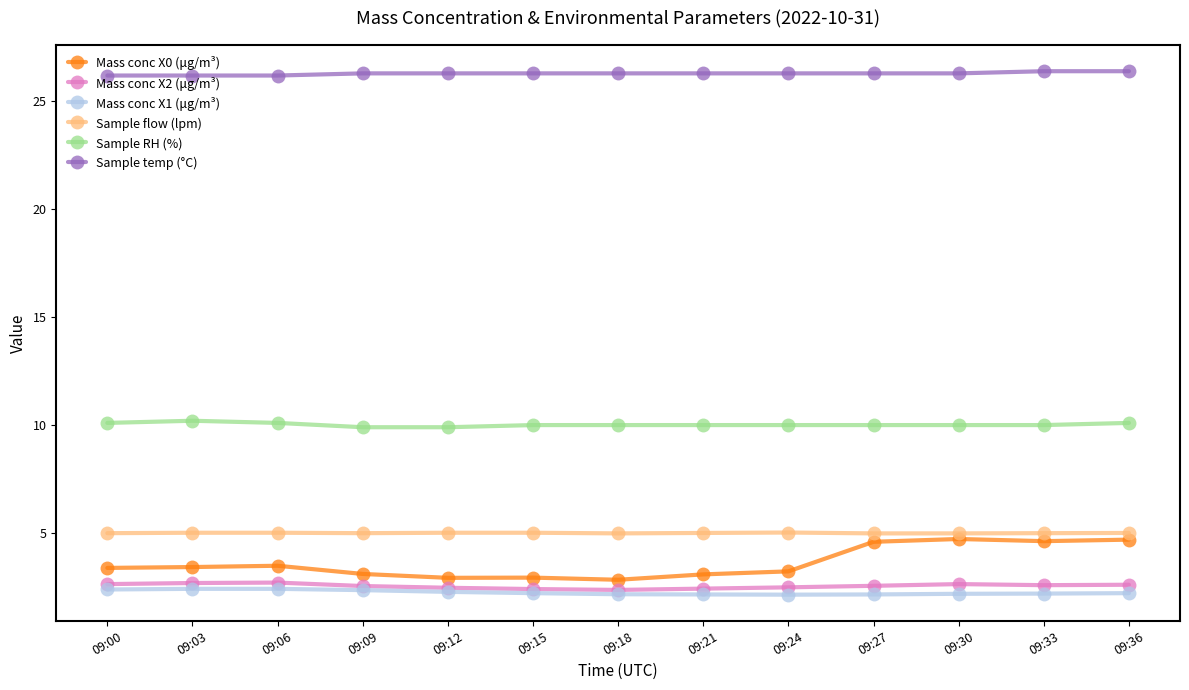

What is the maximum value for Sample RH (%)?

10.2